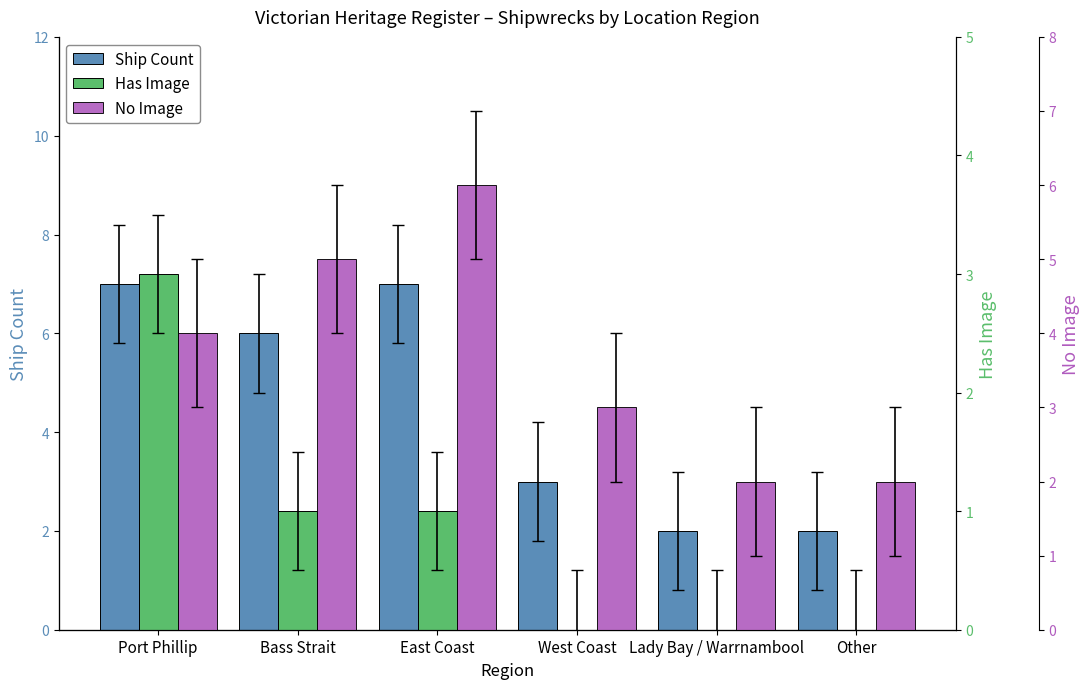

How many bars are there in each group?

3